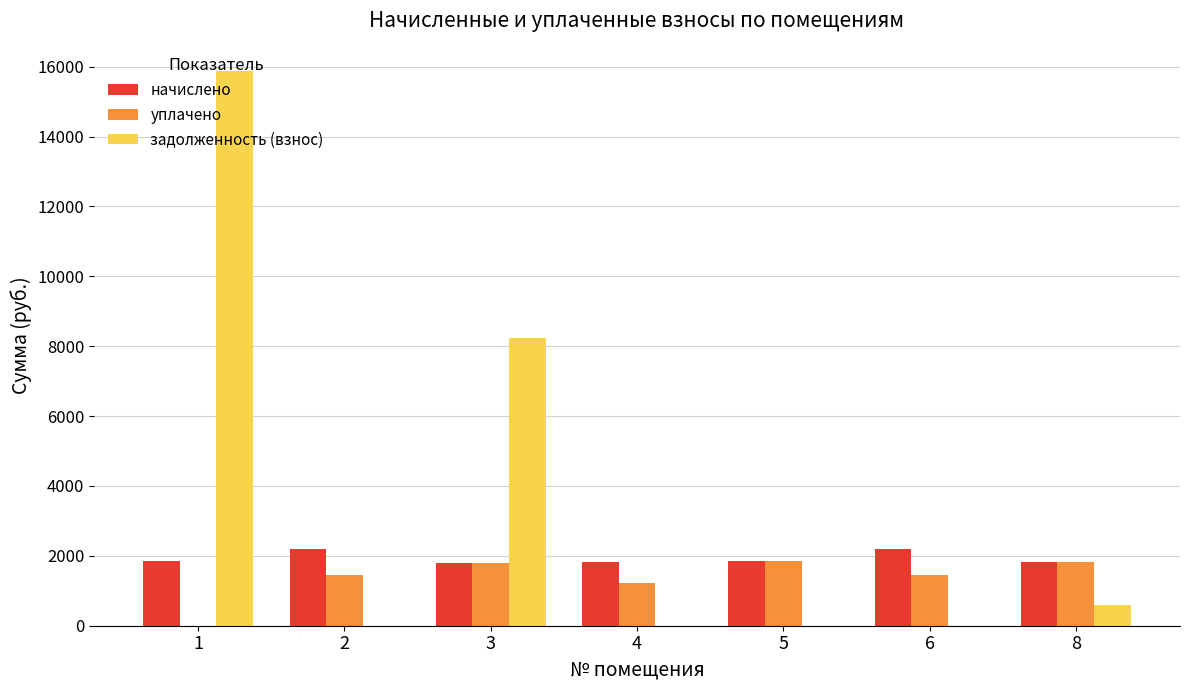

Is the value of начислено at 1 greater than the value of задолженность (взнос) at 6?

Yes